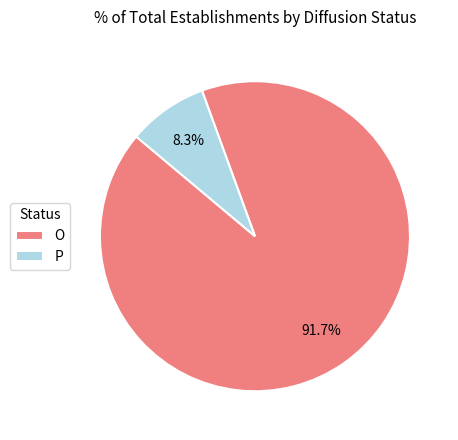

To the nearest percent, what is the difference between the largest and smallest slice percentages?

83%